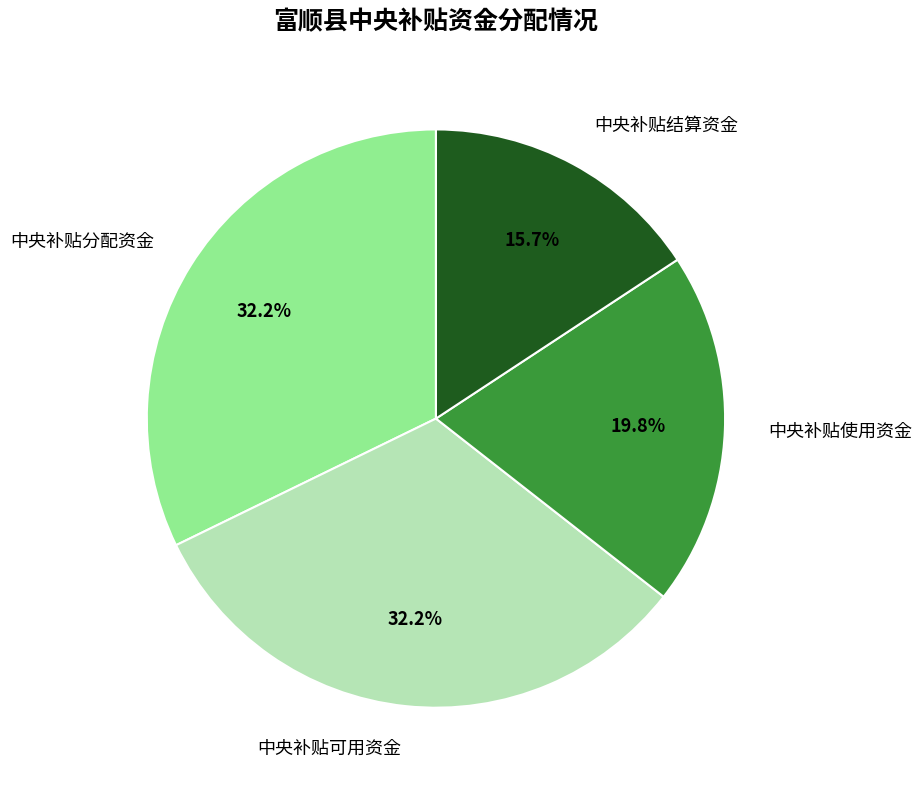

Combined, do 中央补贴使用资金 and 中央补贴结算资金 account for over 50%?

No